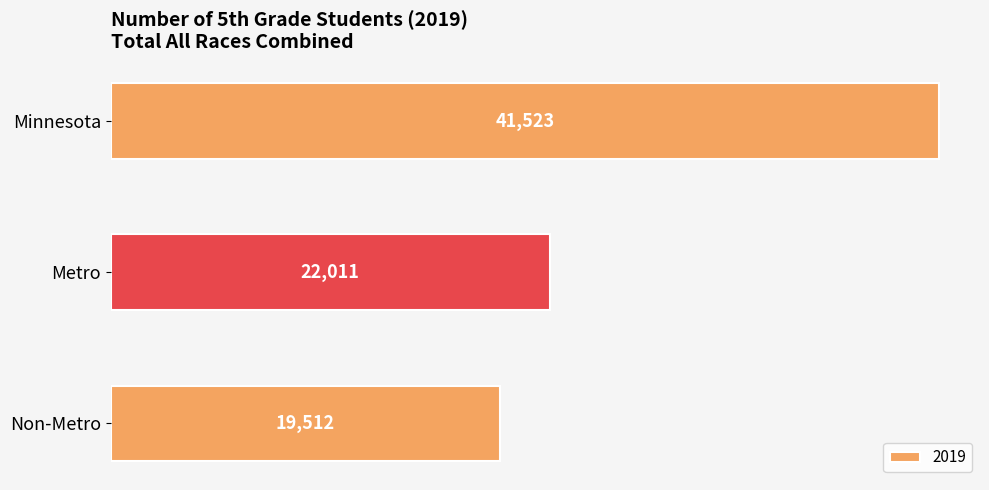

Does the chart contain stacked bars?

No